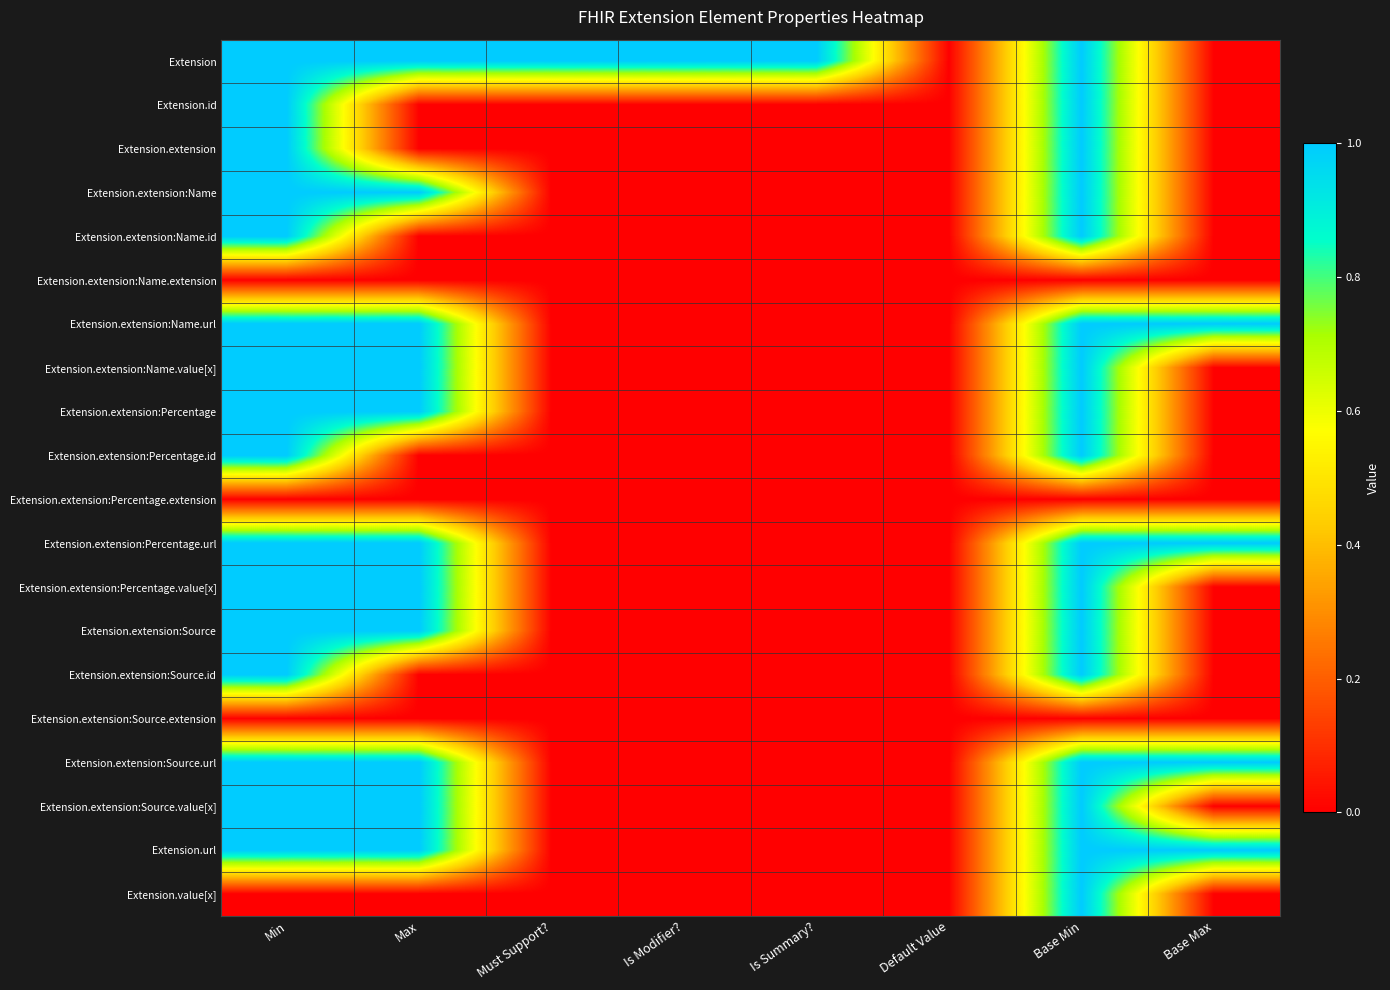

Between Is Summary? and Min, which is larger?

Is Summary?